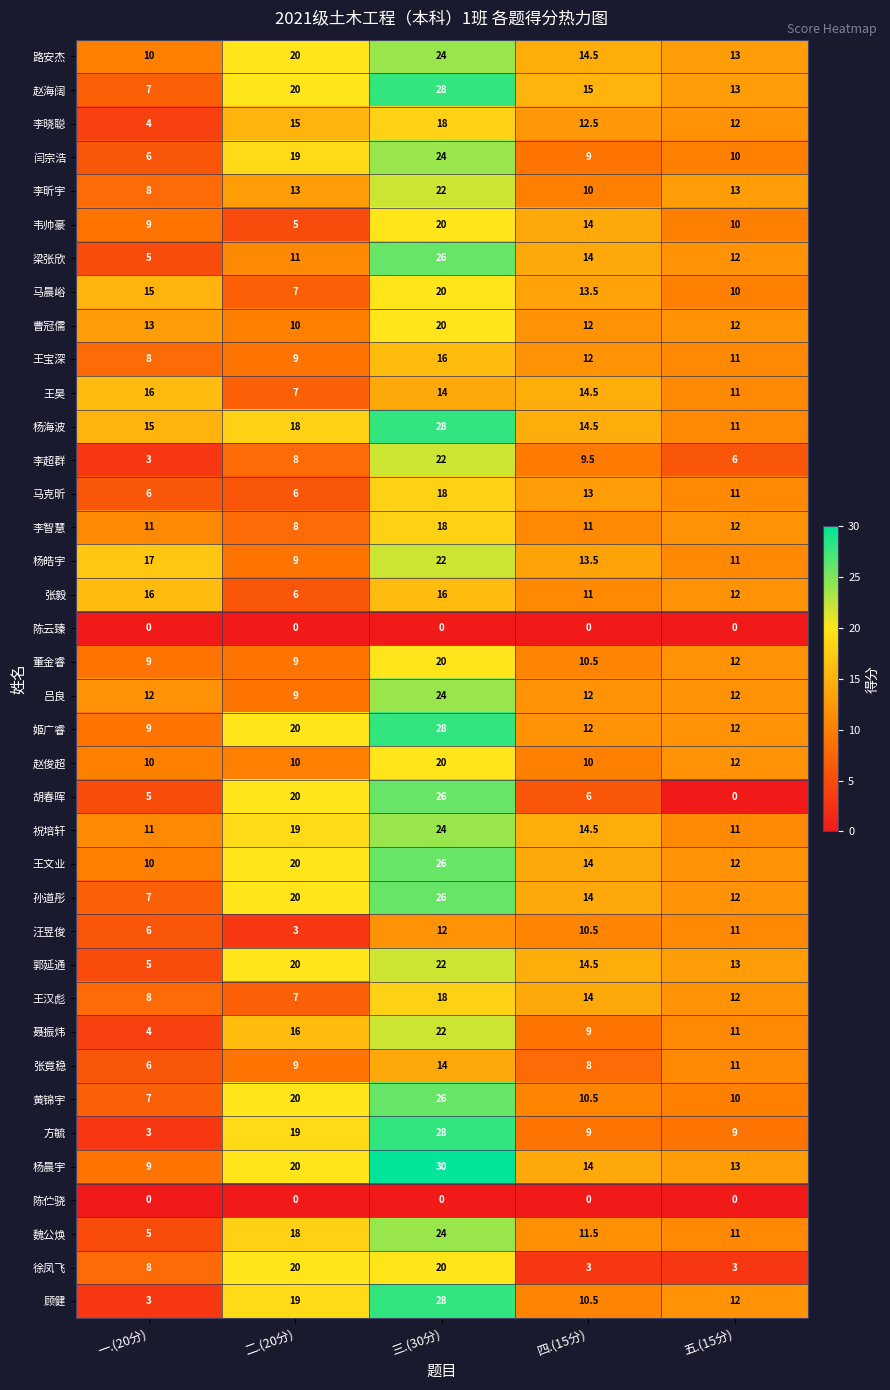

At which category is the sum across all series the highest?

三.(30分)